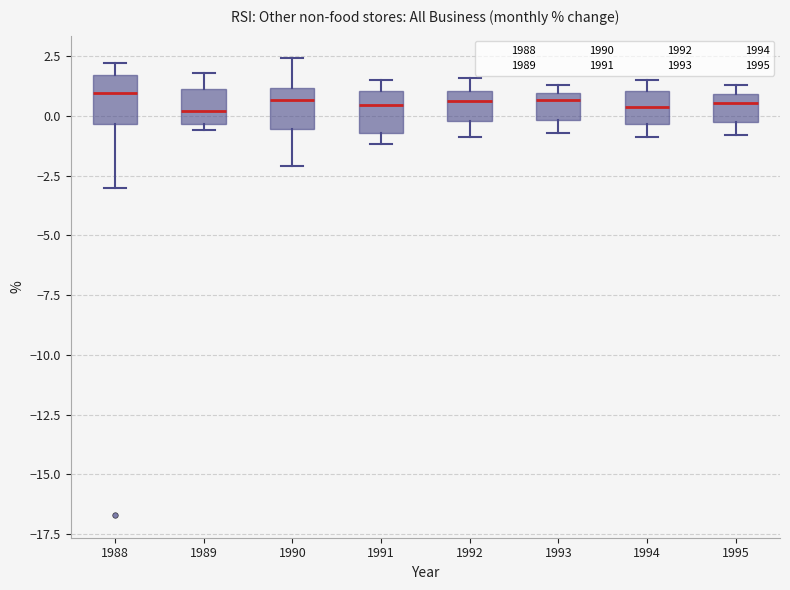

Where does the median line of the box at x = 1989 sit on the y-axis? The values are not printed on the chart, so give them approximately, as read against the axis.

0.0